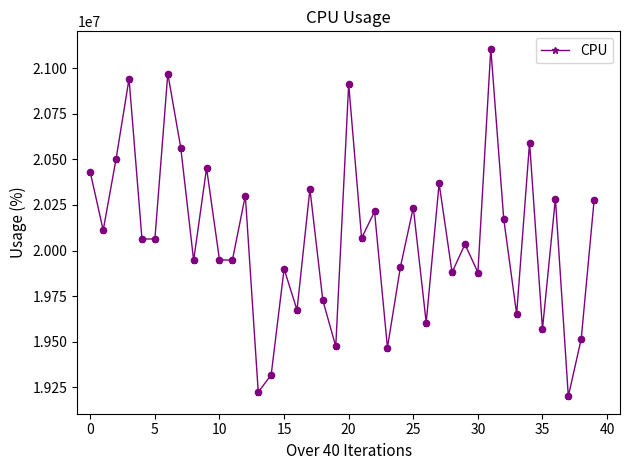

What is the average value?

20070909.6